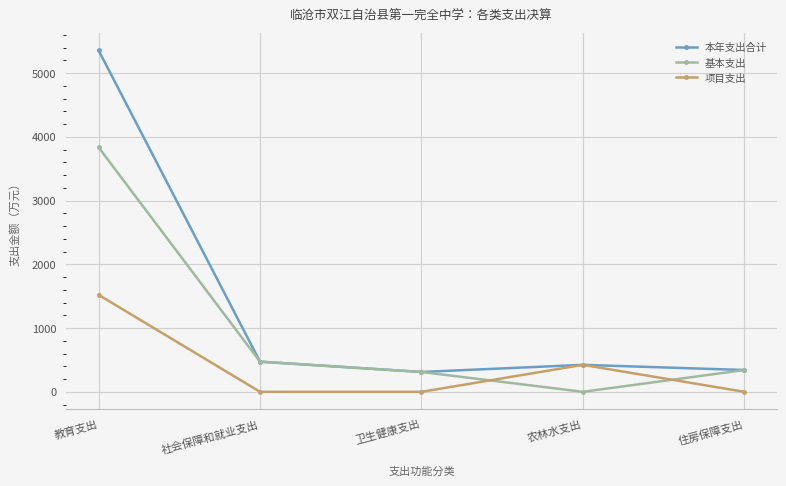

What is the highest value of the 项目支出 series?

1521.3